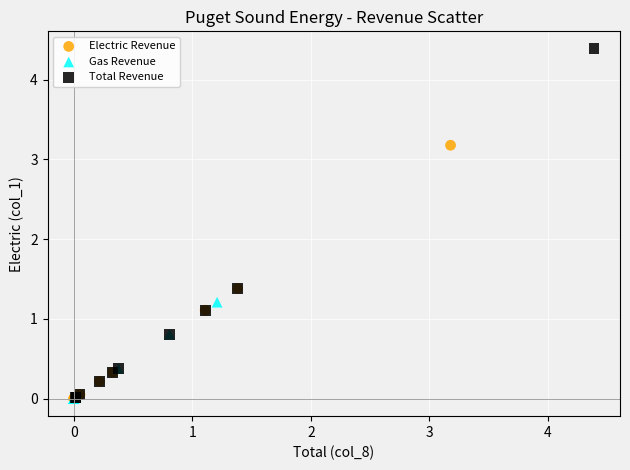

Which series reaches the maximum Y coordinate?

Total Revenue